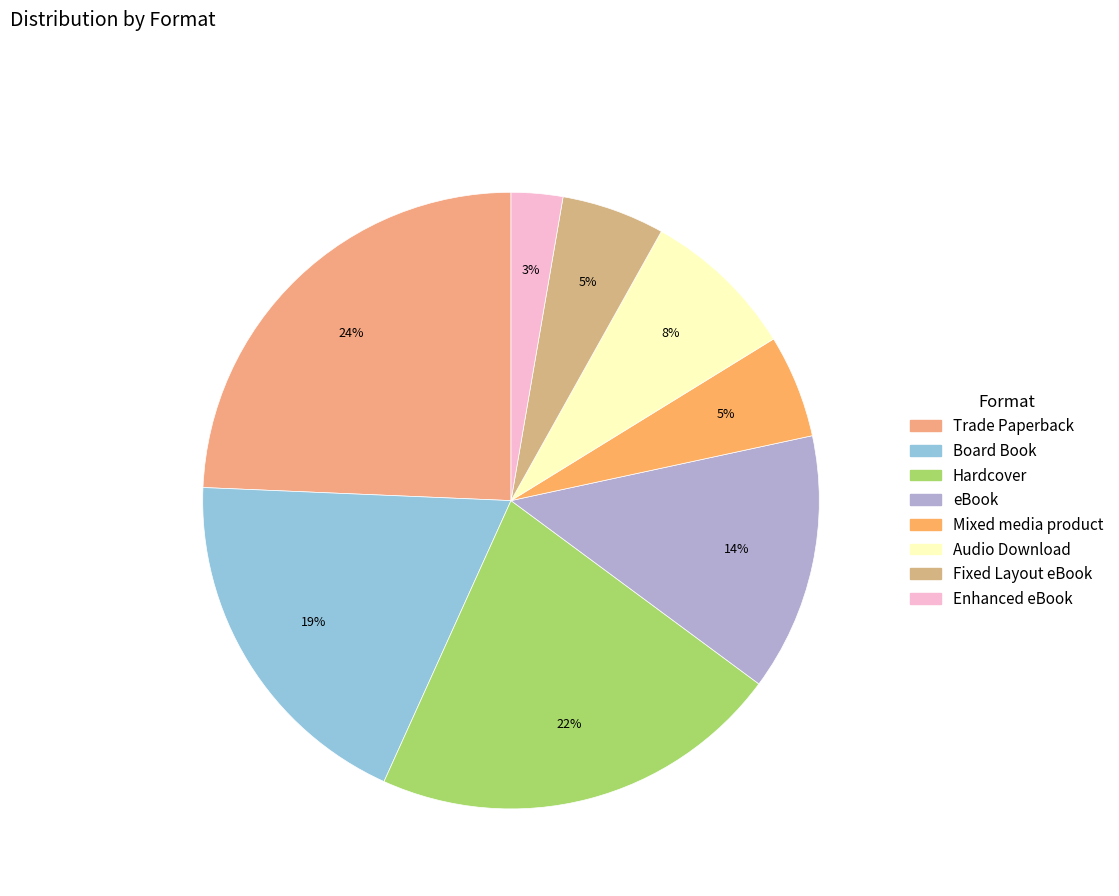

Count the number of slices in the pie.

8